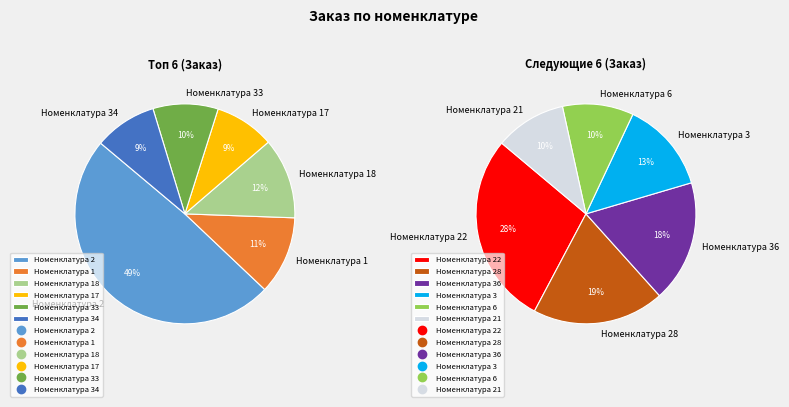

How many slices are in this pie chart?

12